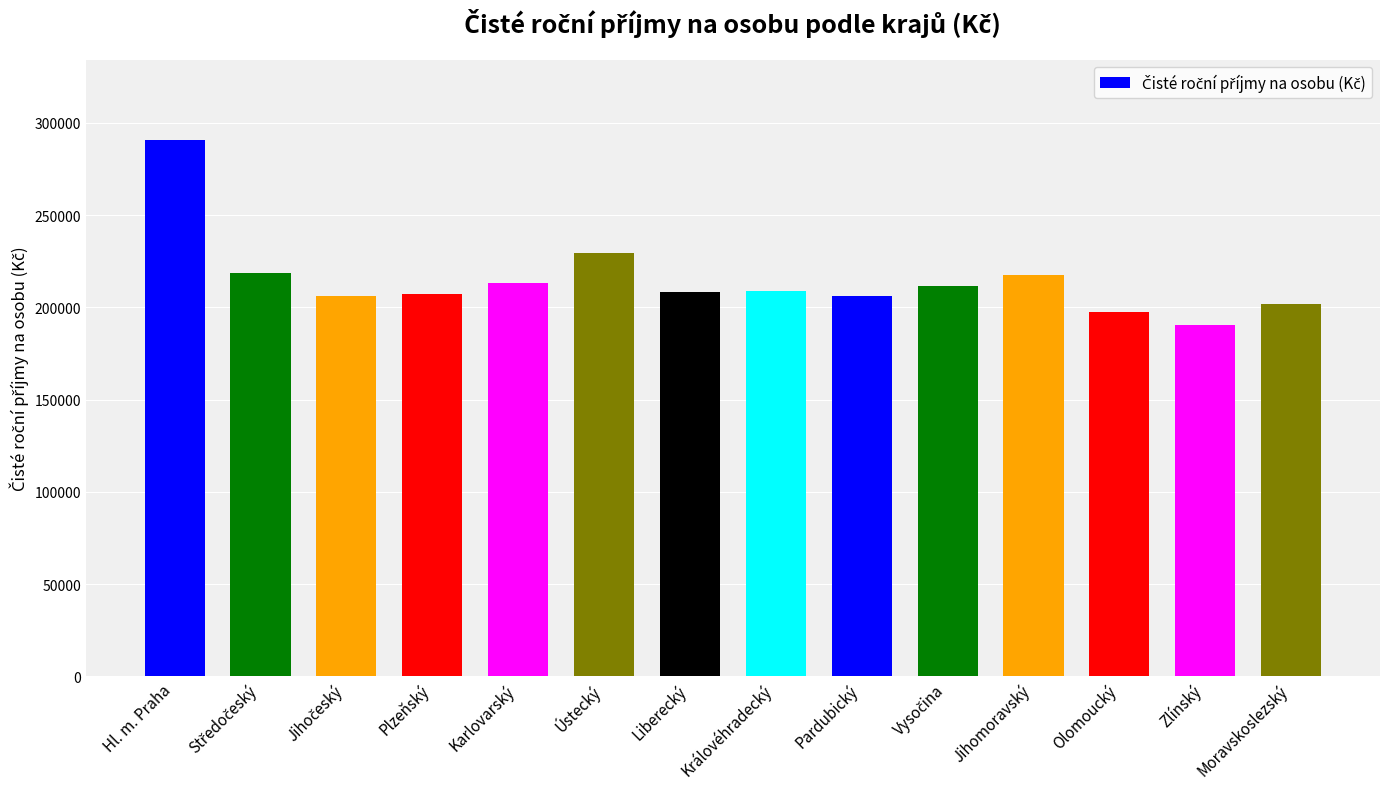

Which label corresponds to the largest value in the chart?

Hl. m. Praha